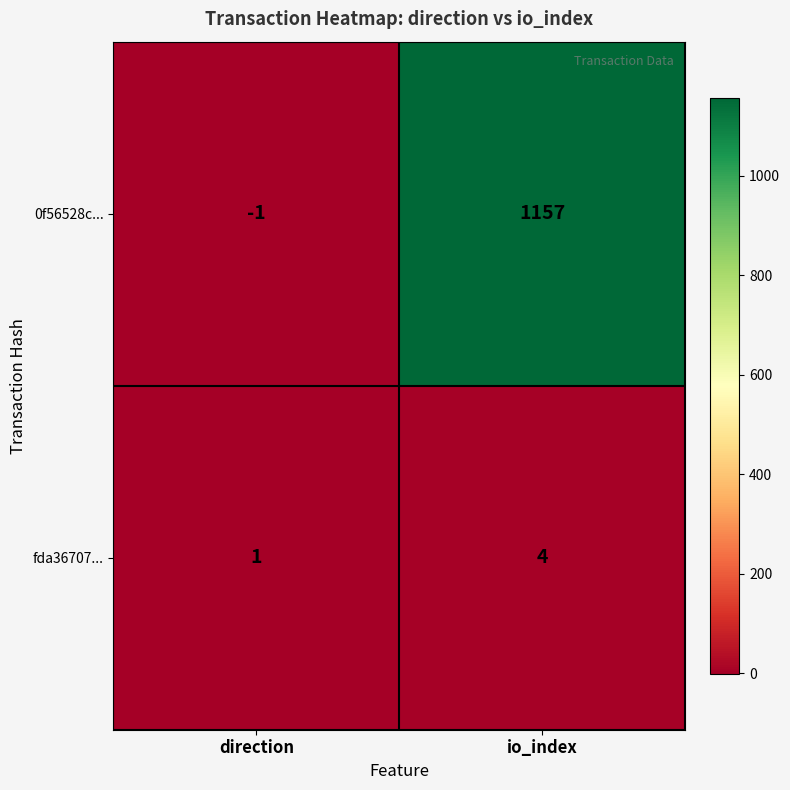

What is the average value of the 0f56528c... series?

578